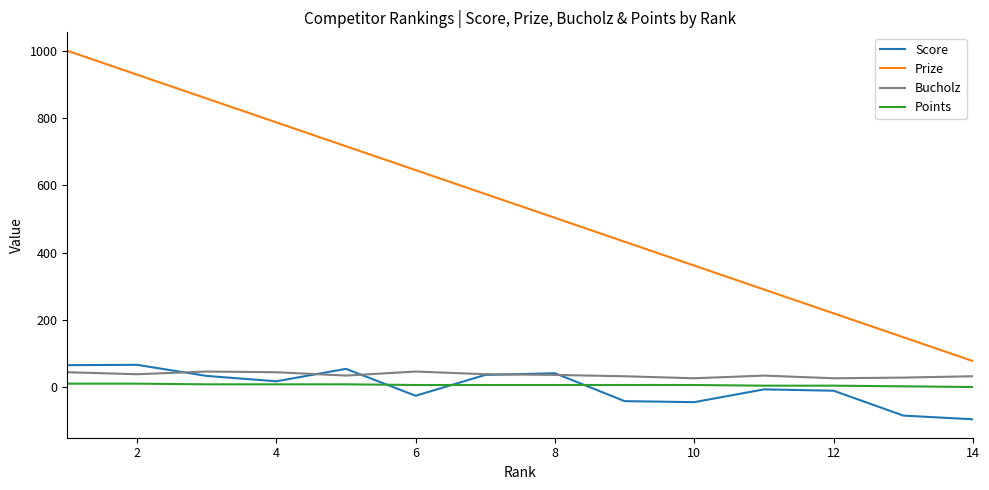

What is the minimum value for Score?

-96